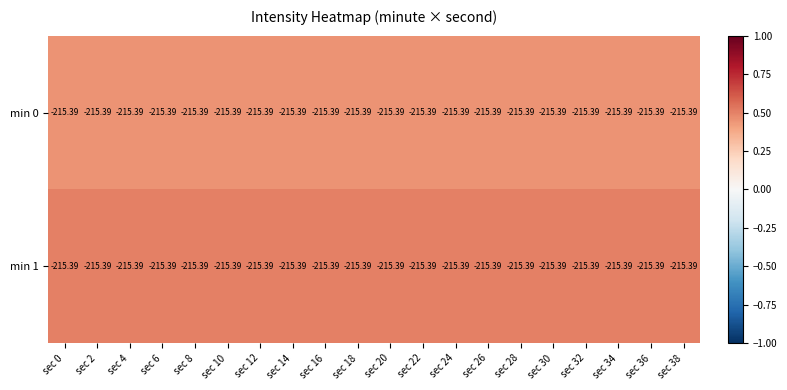

Is it true that min 0 equals 0.7 at sec 12?

False